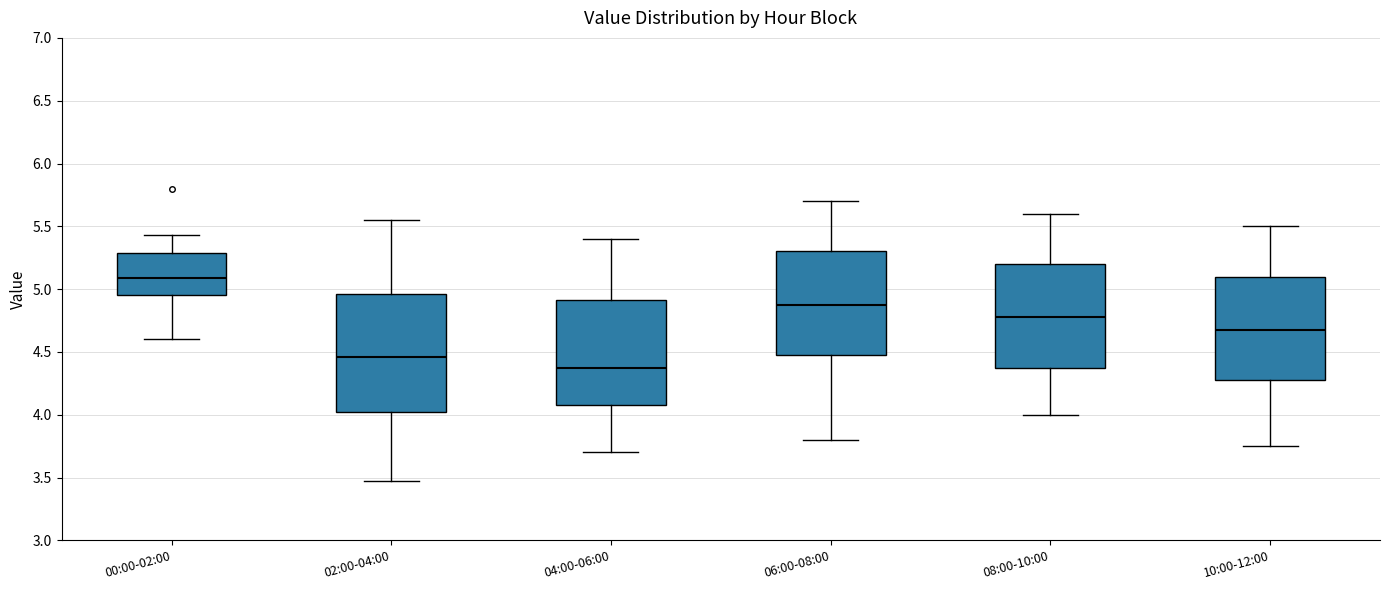

Where does the lower whisker of the box for 06:00-08:00 end on the y-axis? The values are not printed on the chart, so give them approximately, as read against the axis.

3.80